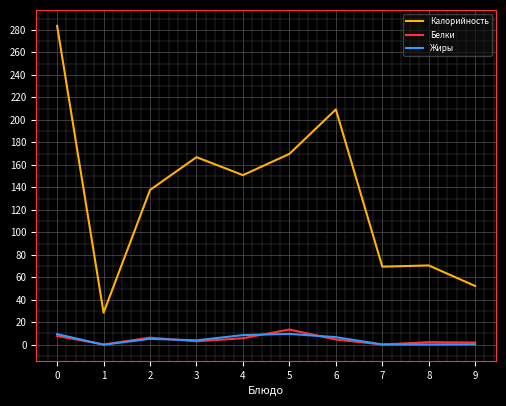

True or false: Калорийность has a value of 13.0 at 1.

False